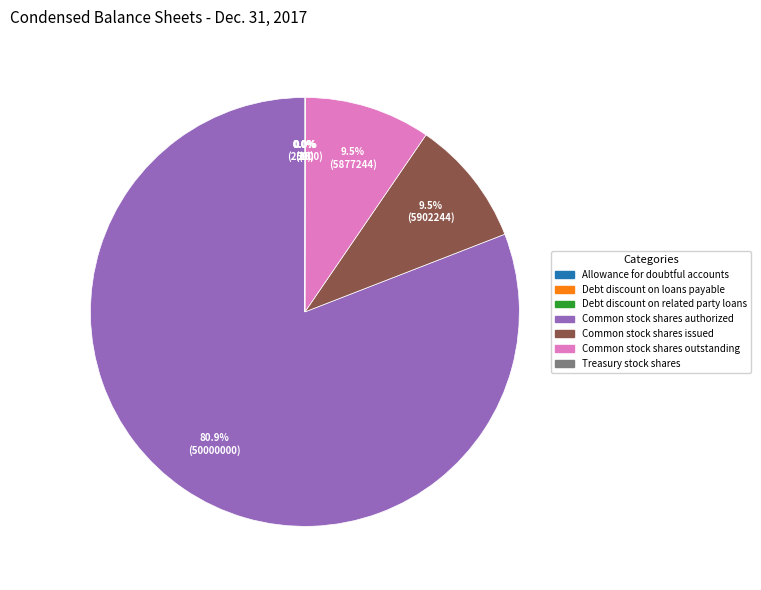

Is there a majority slice in this chart?

Yes